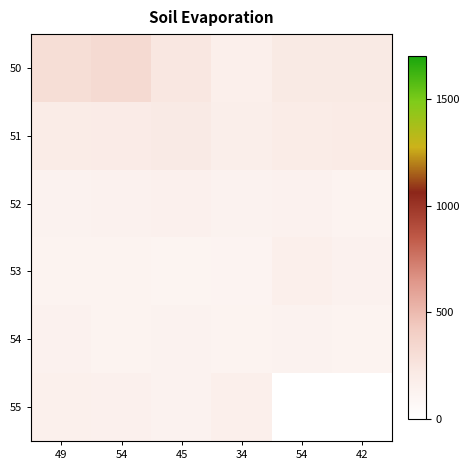

Rank the categories by 53 value from lowest to highest.

45, 34, 49, 54, 42, 54